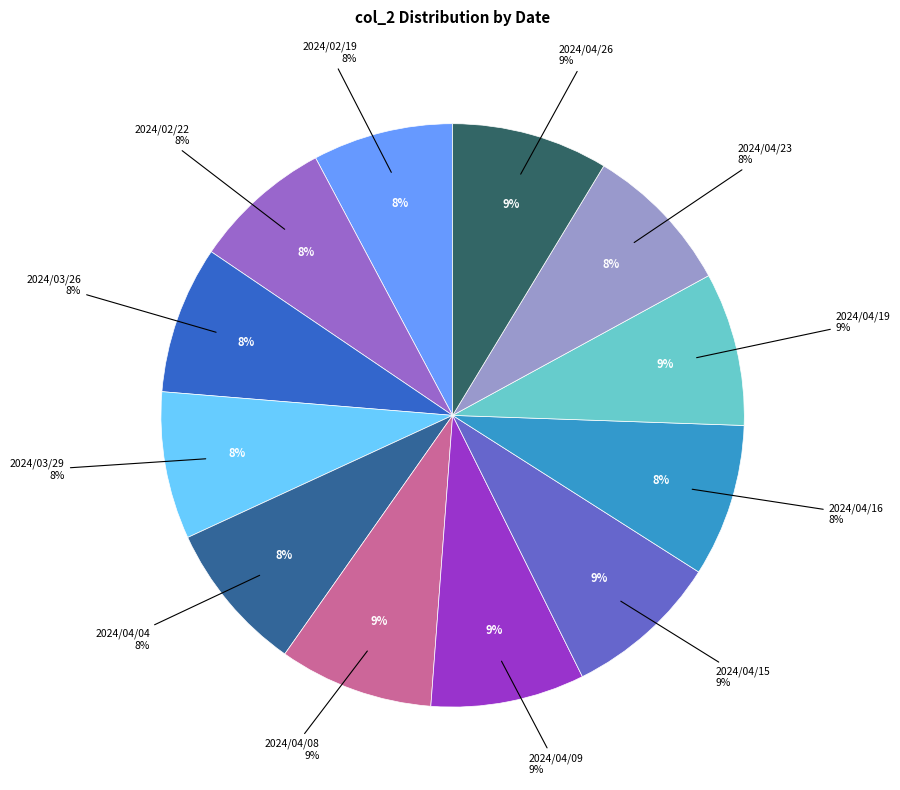

Does any single category account for the majority?

No